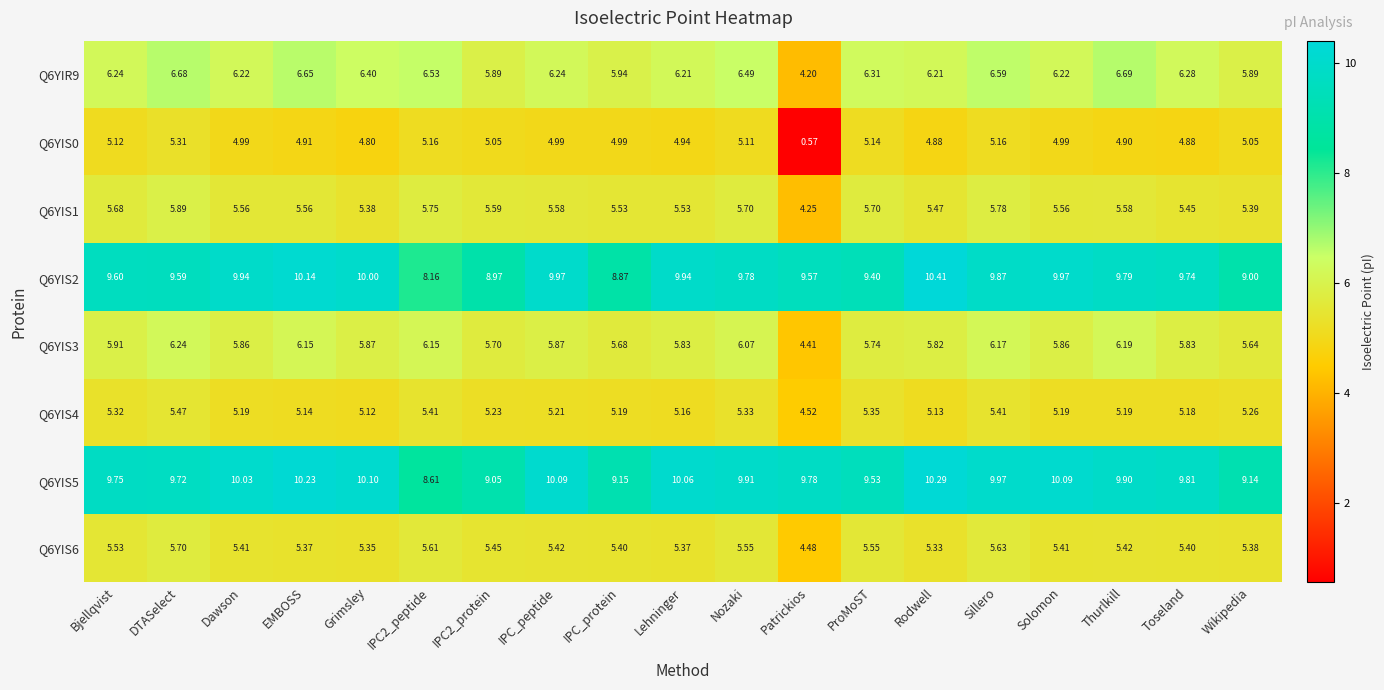

Where does the Q6YIS1 series first go above 5?

Bjellqvist